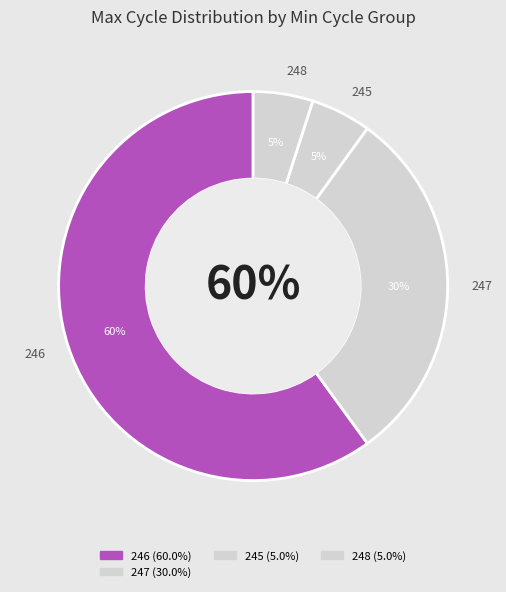

Which slice is the largest?

246